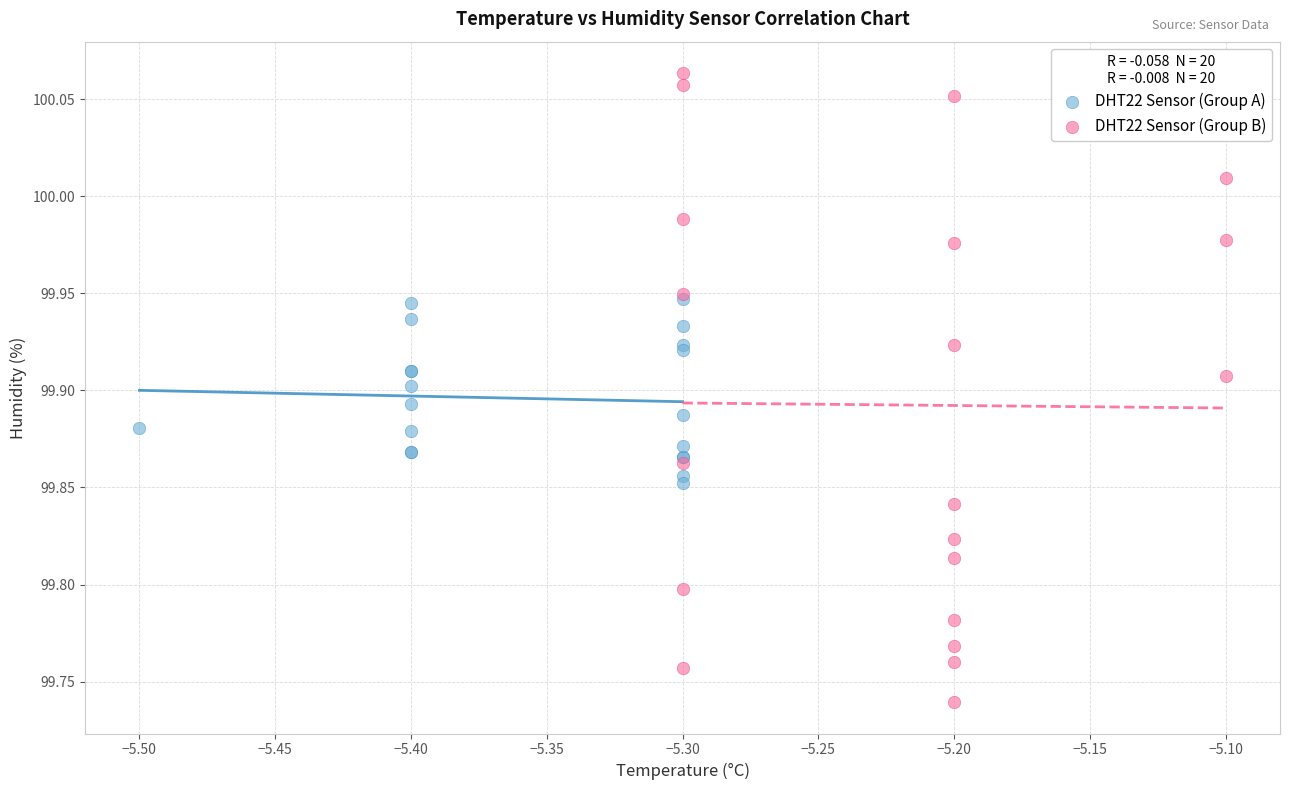

Which series has the widest spread of Y values?

DHT22 Sensor (Group B)